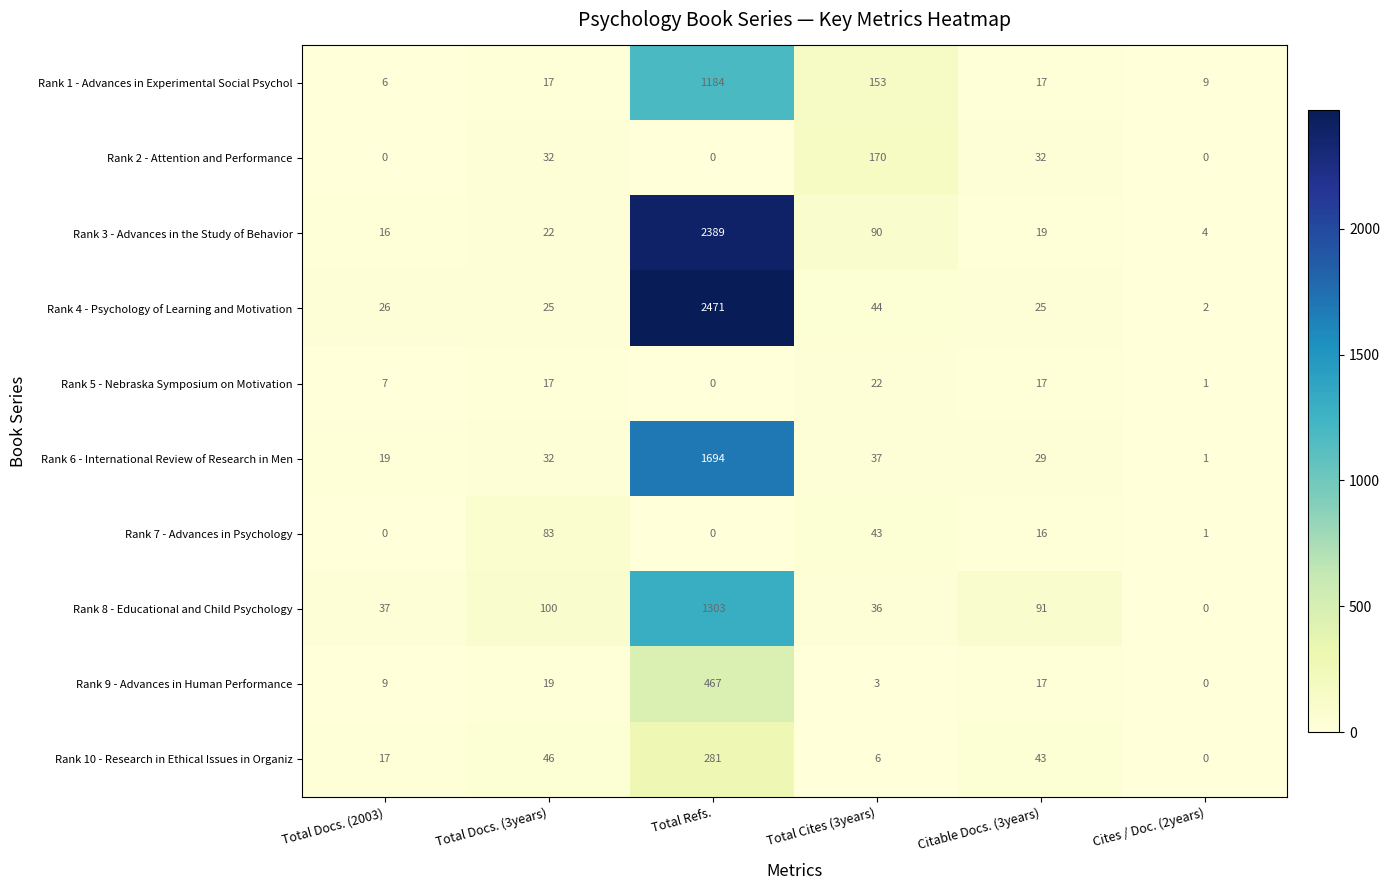

What is the sum of the Rank 6 - International Review of Research in Men values at Total Refs. and Citable Docs. (3years)?

1723